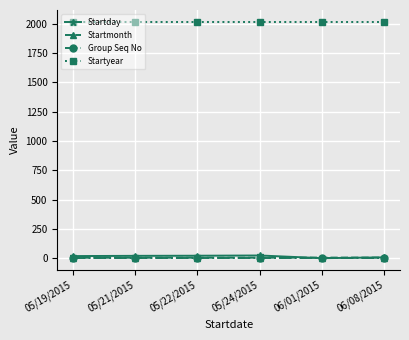

What is the label of the 6th point from the right?

05/19/2015